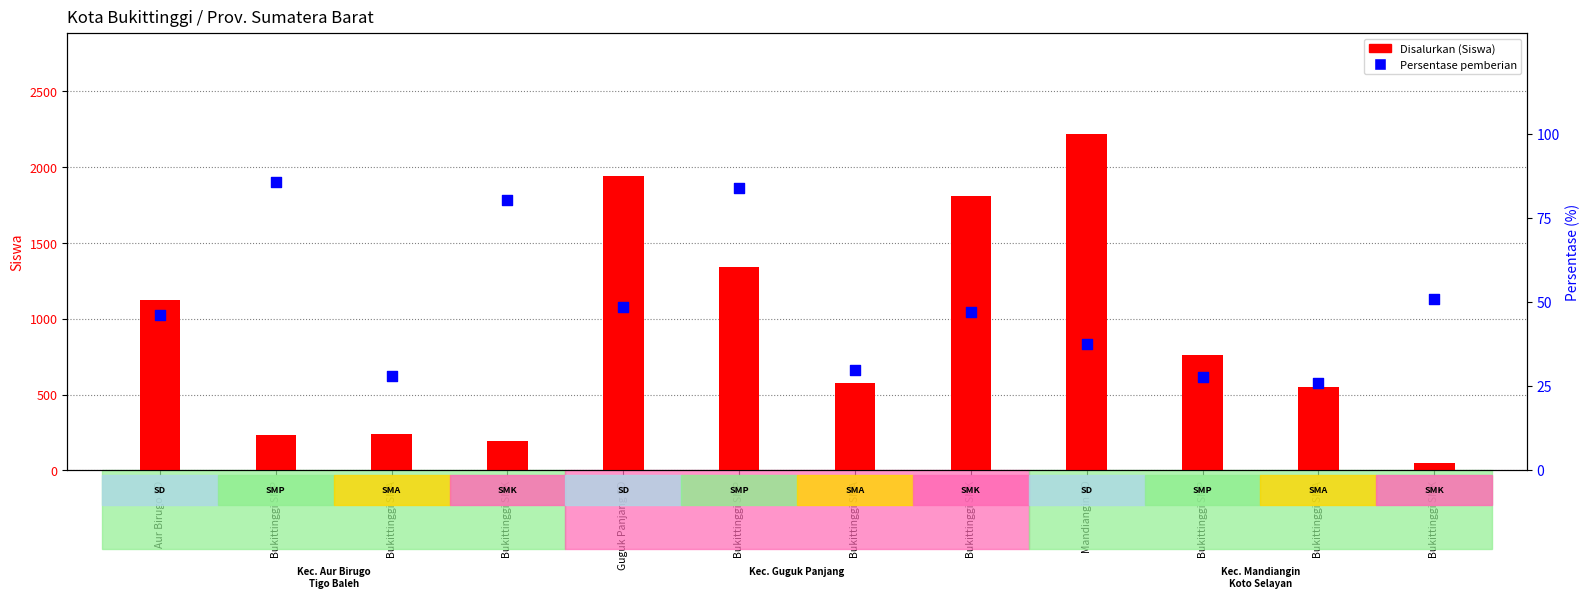

Which series has the largest total across all categories?

Disalurkan (Siswa)